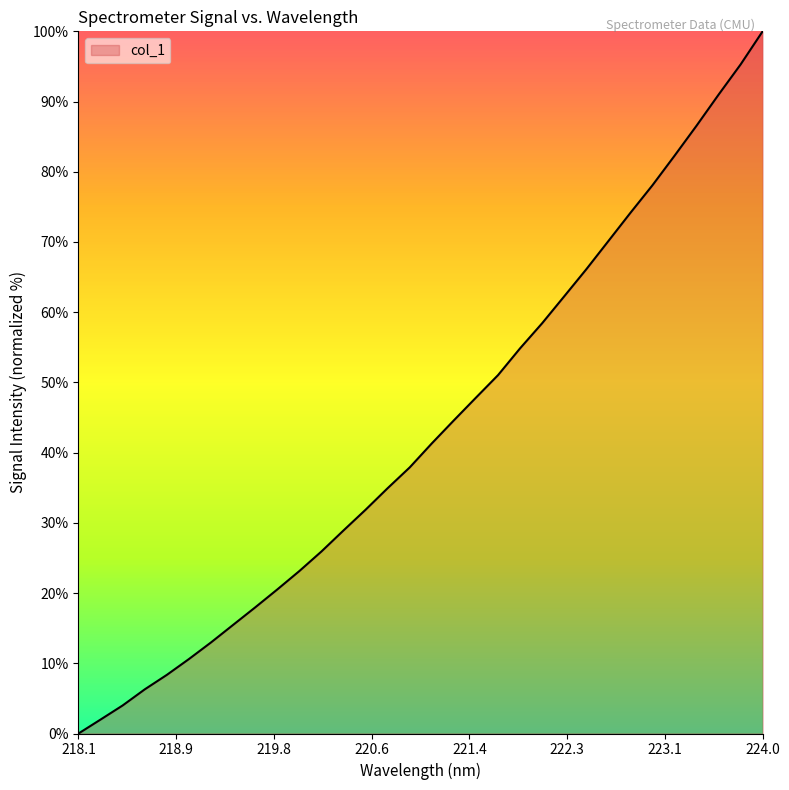

What is the maximum value shown in the chart?

100.0